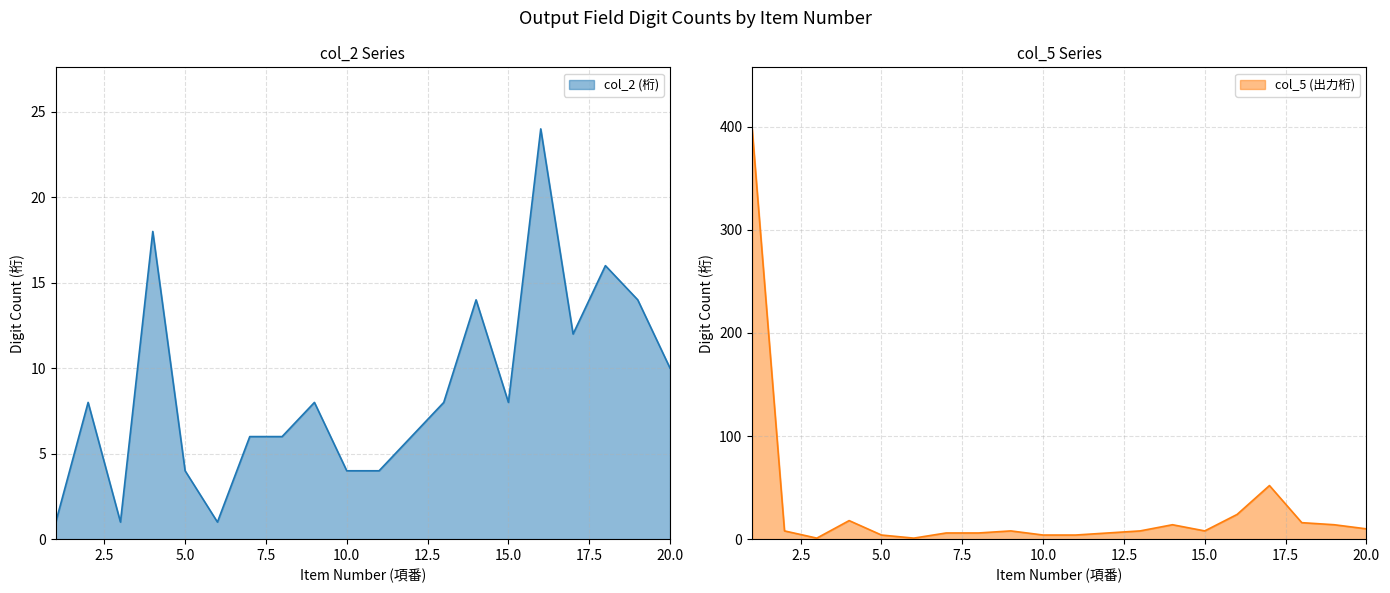

Where does the col_5 series first go above 8?

1